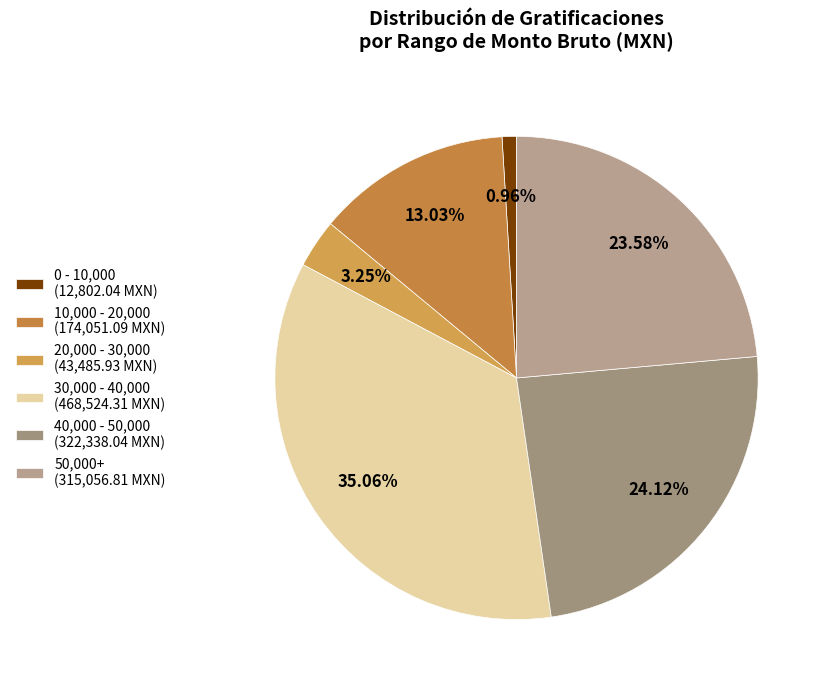

Which slice is the largest?

30,000 - 40,000 (468,524.31 MXN)